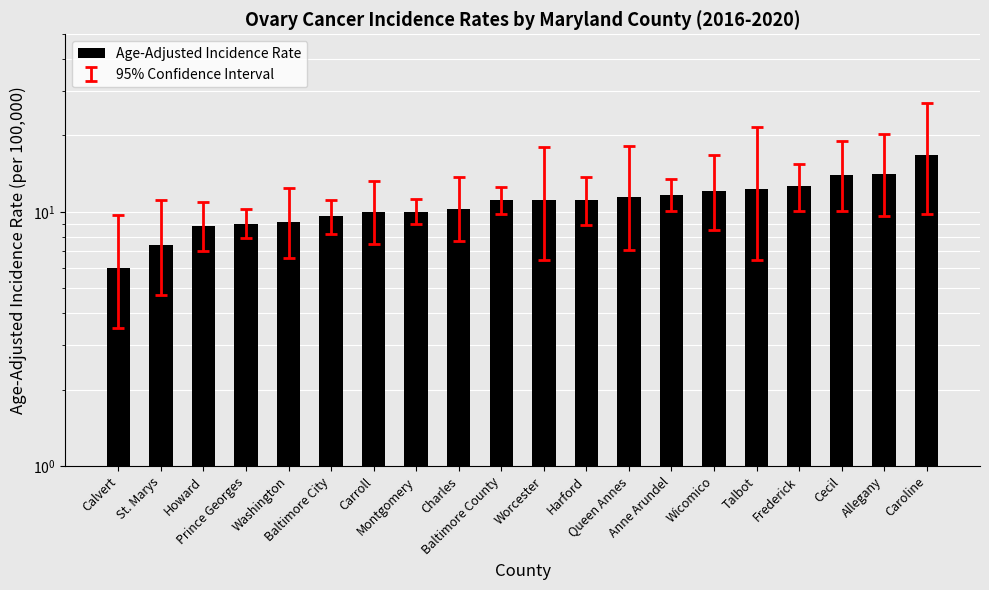

What is the change in value from Calvert to Anne Arundel?

+5.7